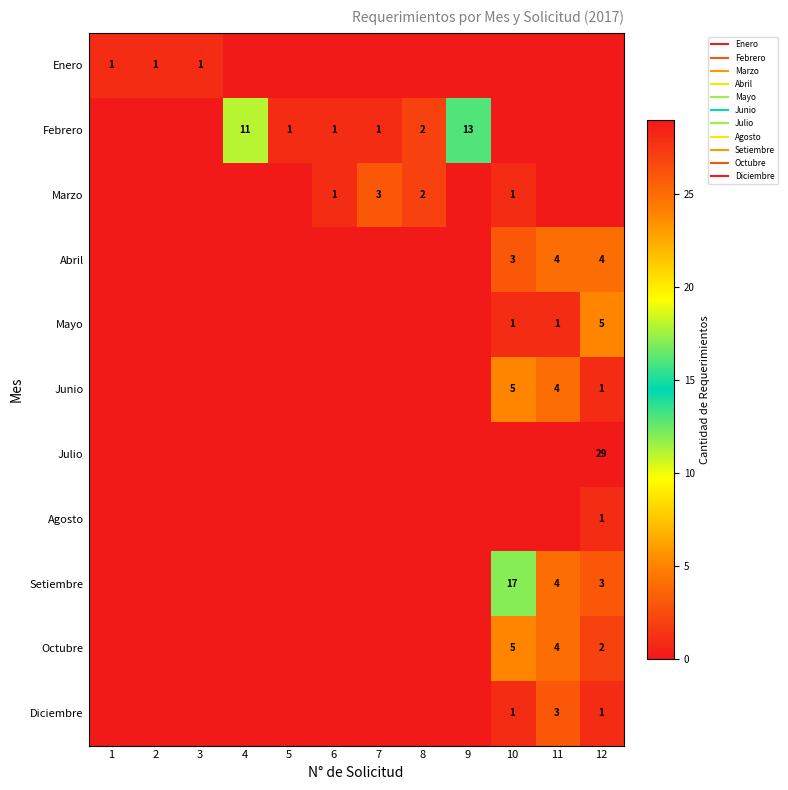

True or false: Febrero has a value of -8 at 12.

False